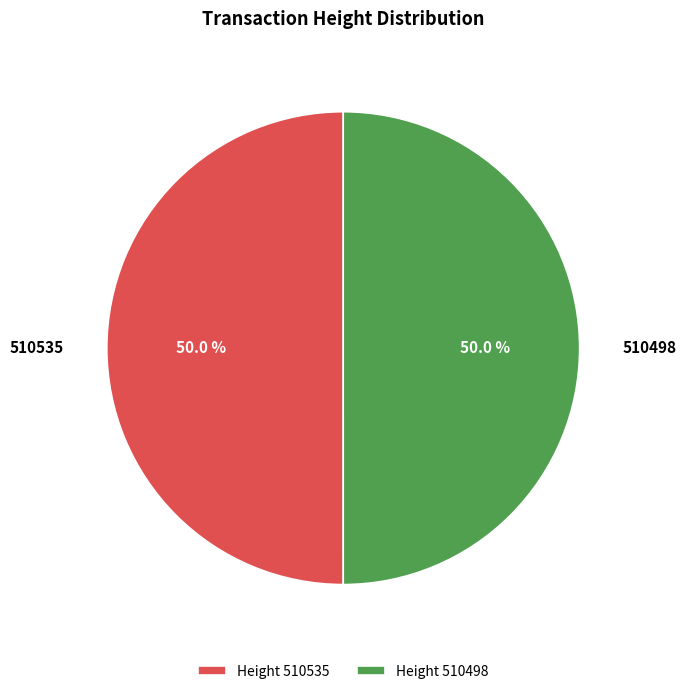

Do 510498 and 510535 together represent more than half of the pie?

Yes